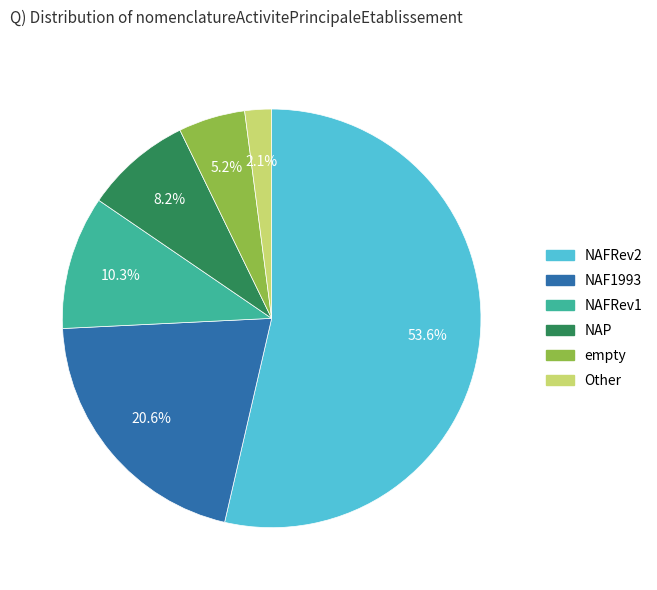

Between NAP and Other, which is larger?

NAP